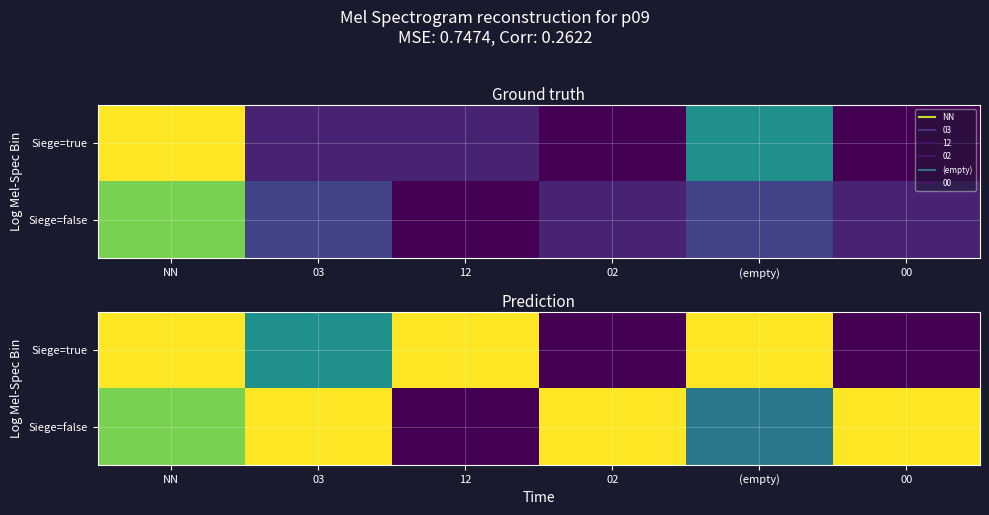

Is it true that Siege=false equals 0.3 at NN?

False